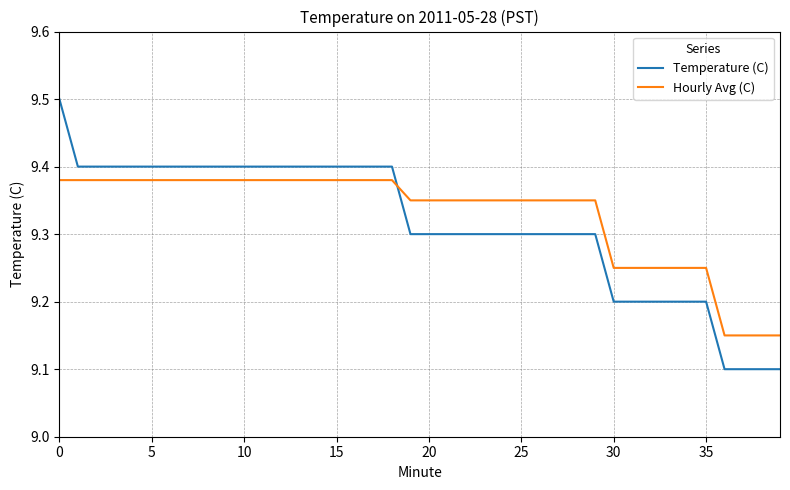

After their last crossing, which series has the higher values: Hourly Avg (C) or Temperature (C)?

Hourly Avg (C)